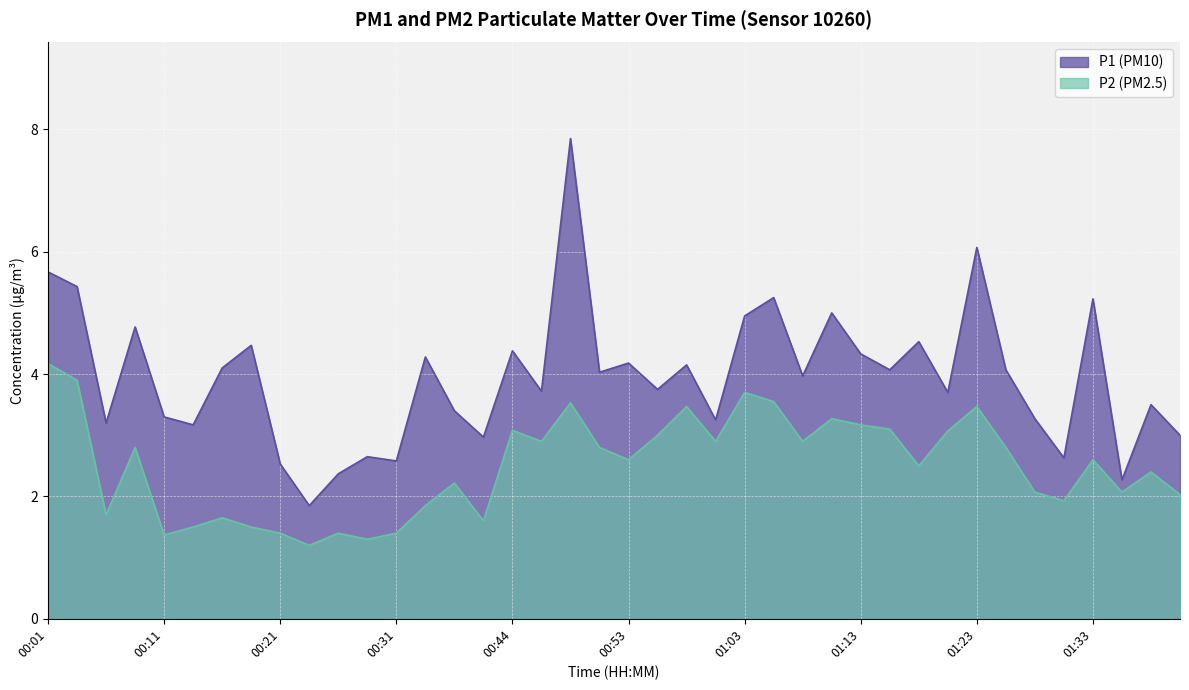

At which category is the sum across all series the highest?

00:48